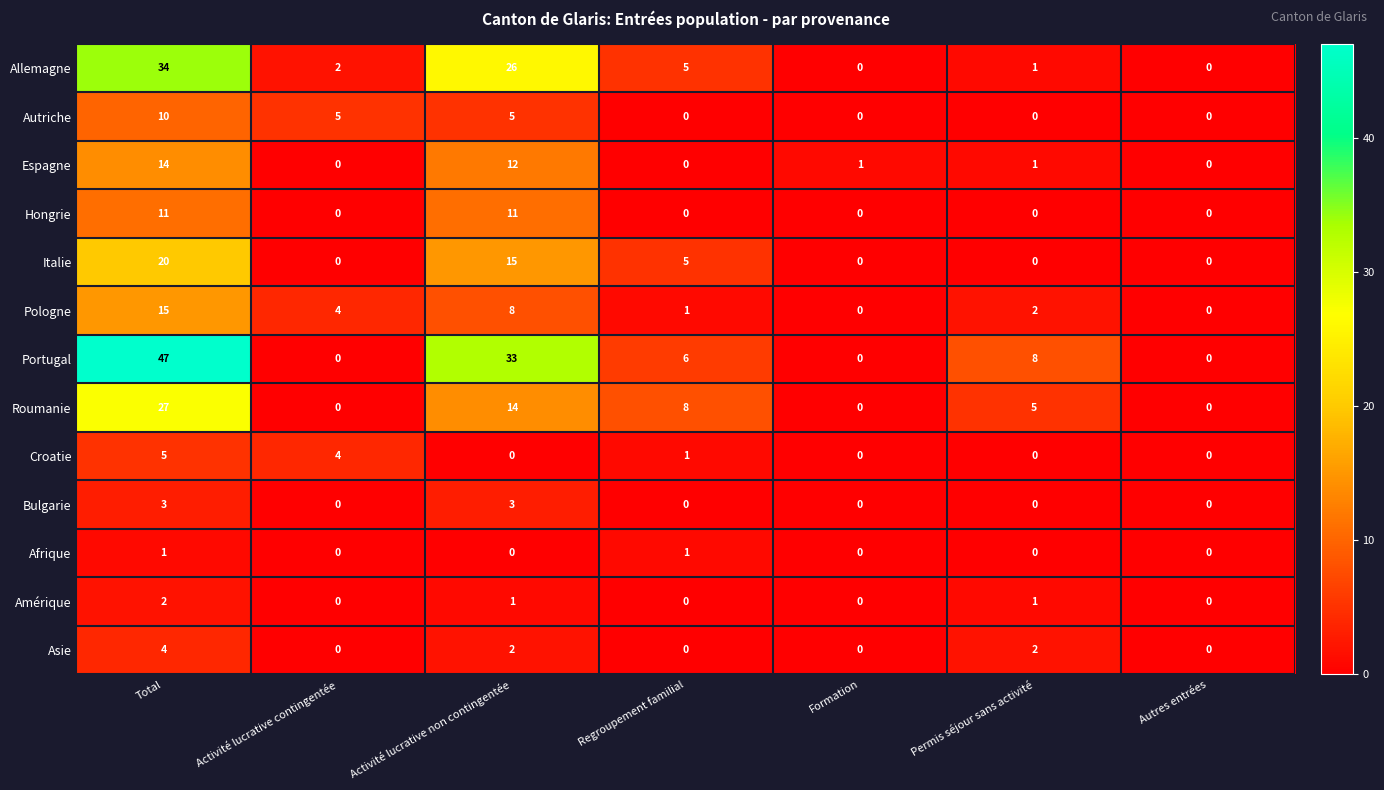

What is the difference between the maximum and minimum values in the Roumanie series?

27